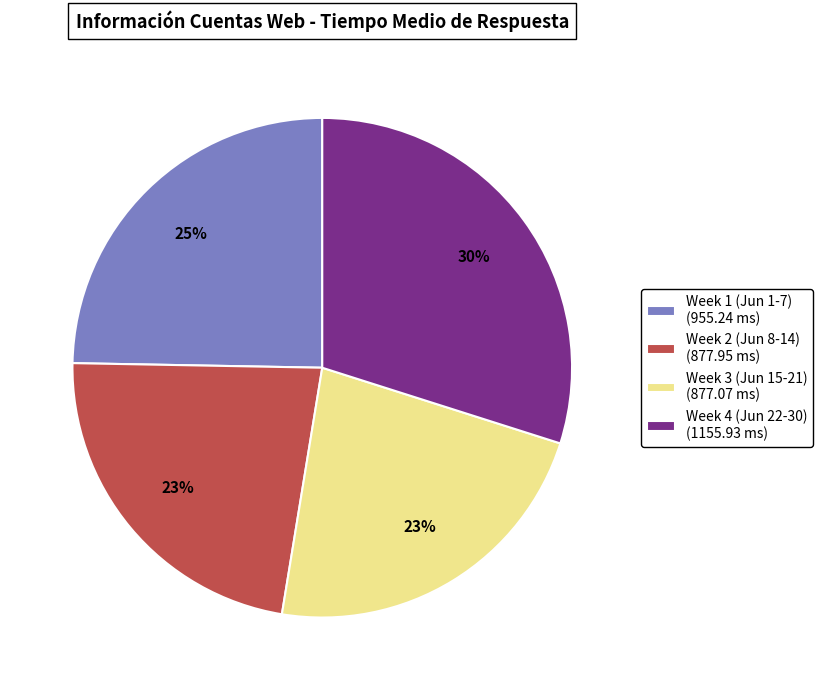

Combined, do Week 4 (Jun 22-30) (1155.93 ms) and Week 1 (Jun 1-7) (955.24 ms) account for over 50%?

Yes